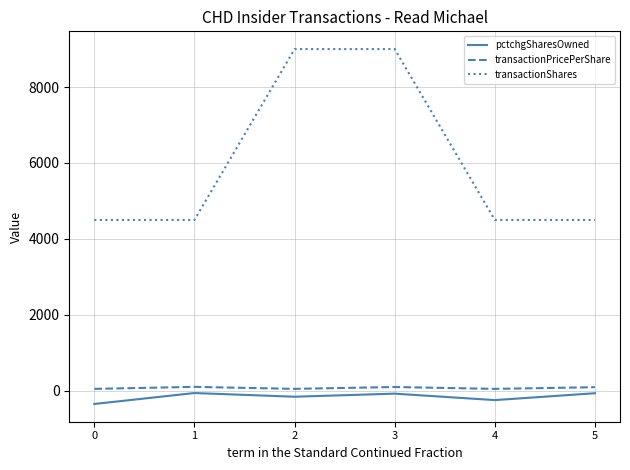

What is the average value of the pctchgSharesOwned series?

-156.7